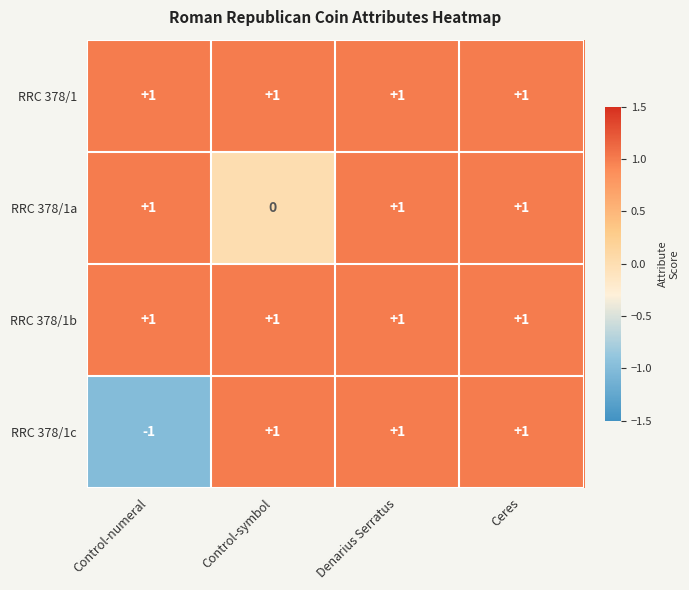

Which category has the lowest value in the RRC 378/1a series?

Control-symbol